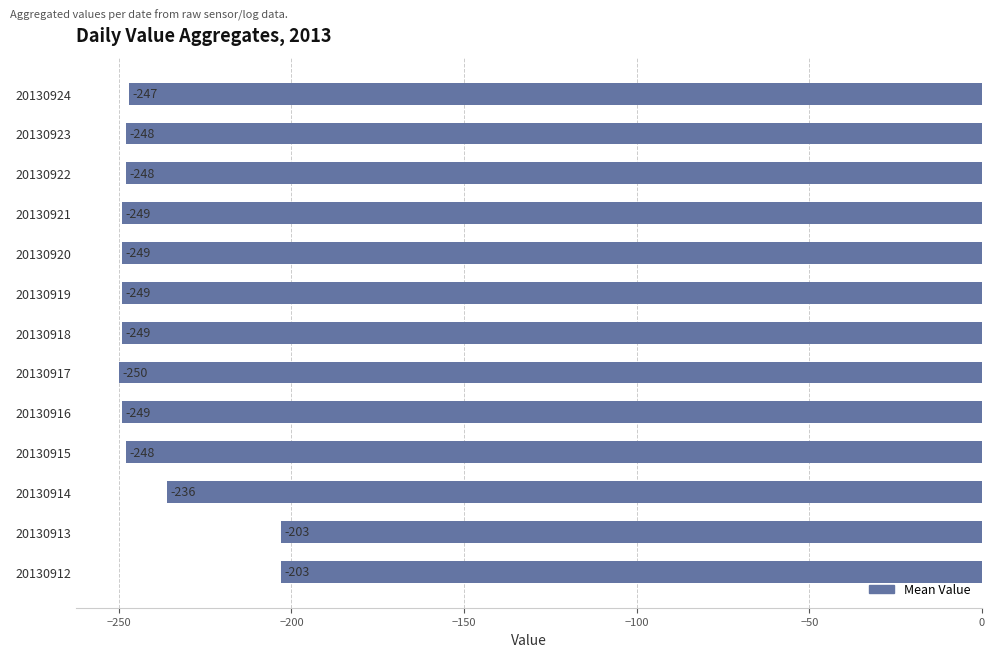

What is the difference between the maximum and minimum values?

47